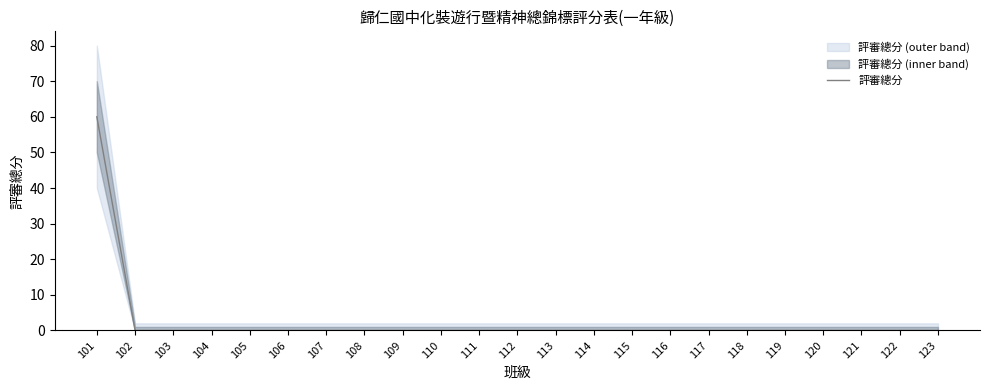

Reading left to right, transcribe all the data shown in this chart.

101=60	102=0	103=0	104=0	105=0	106=0	107=0	108=0	109=0	110=0	111=0	112=0	113=0	114=0	115=0	116=0	117=0	118=0	119=0	120=0	121=0	122=0	123=0